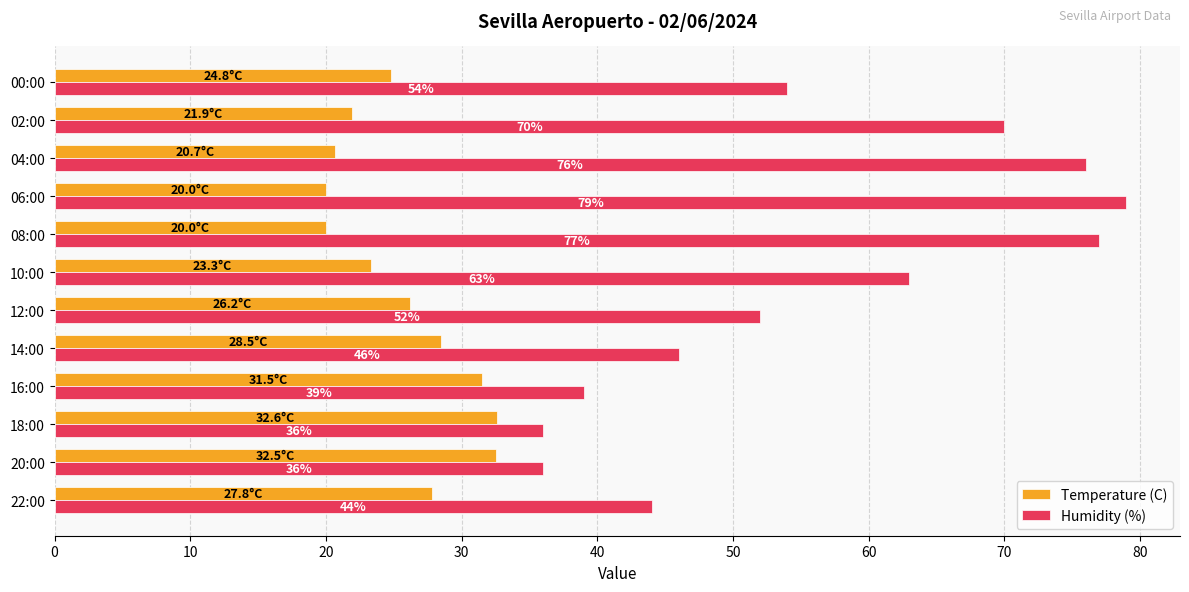

List the series in order of their overall mean, lowest first.

Temperature (C), Humidity (%)